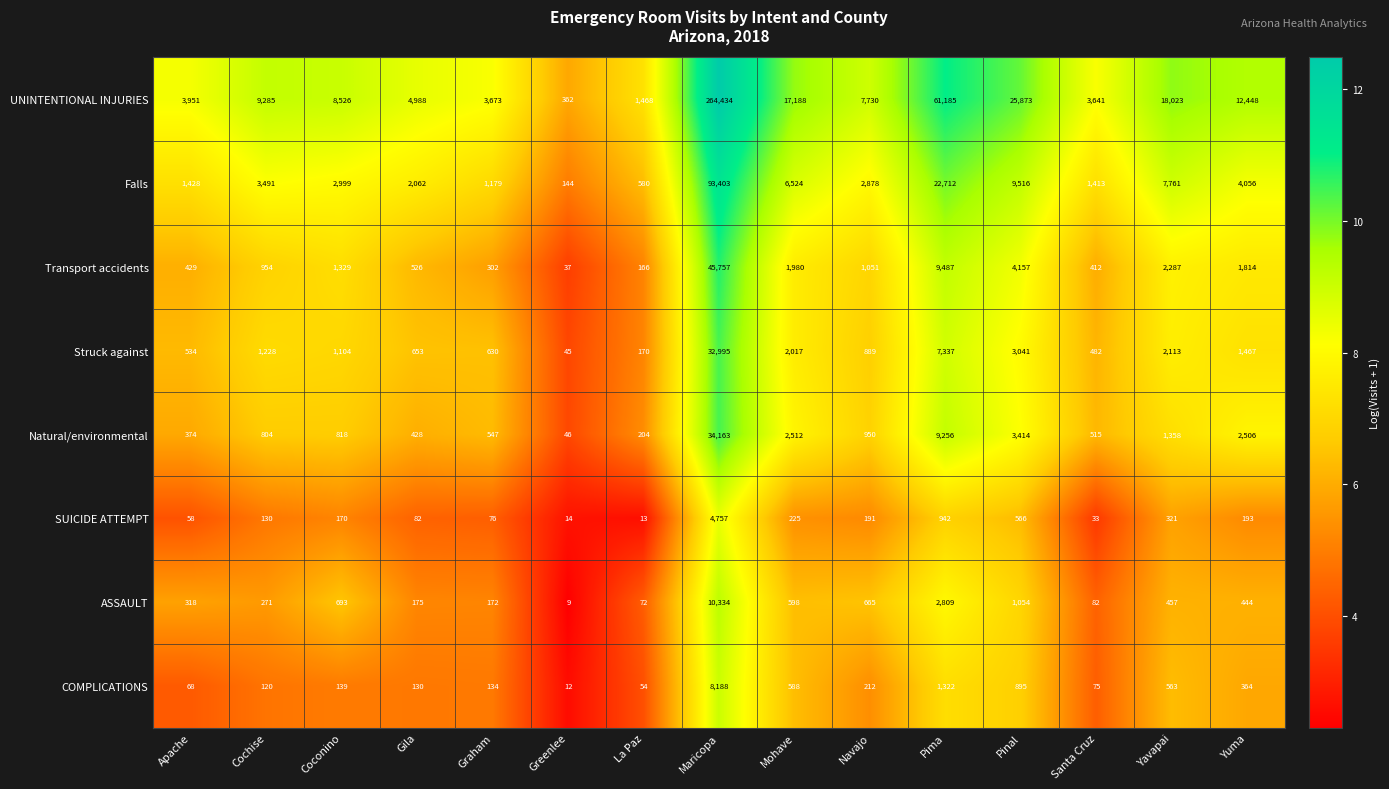

What is the total value across all series at Gila?

9044